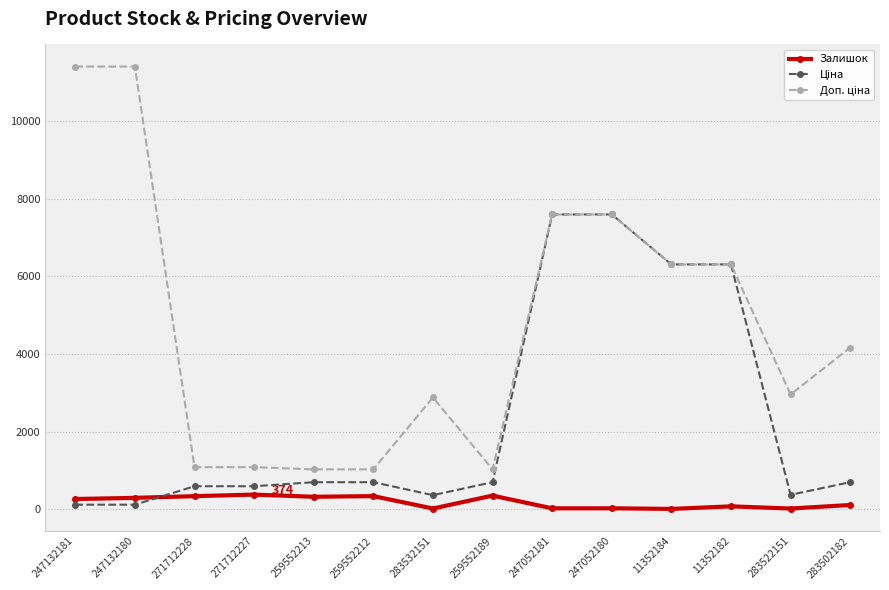

What is the maximum value shown in the chart?

11410.0